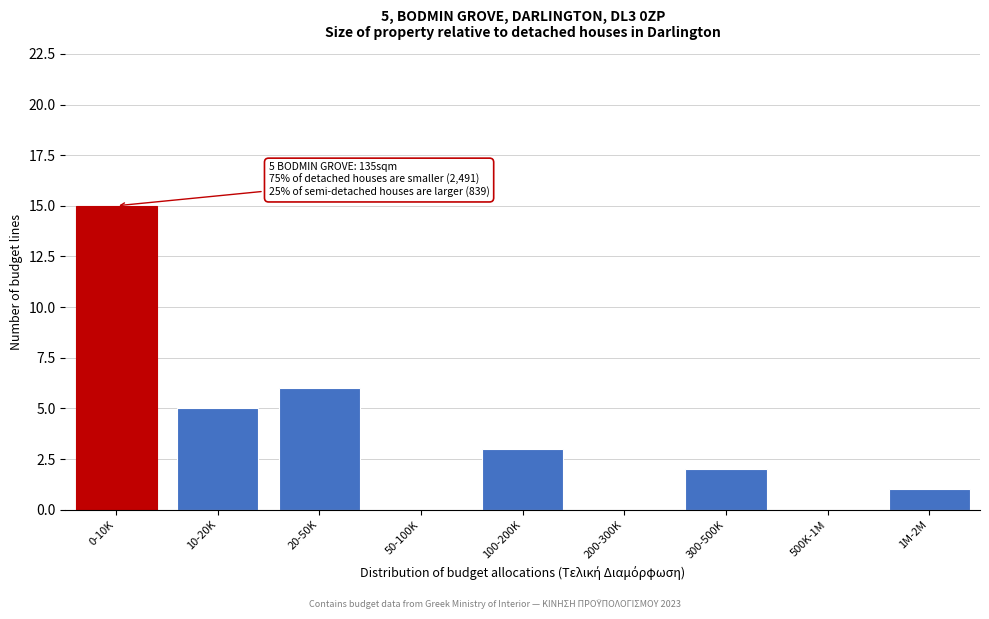

Reading right to left, transcribe all the data shown in this chart.

1M-2M=1	500K-1M=0	300-500K=2	200-300K=0	100-200K=3	50-100K=0	20-50K=6	10-20K=5	0-10K=15